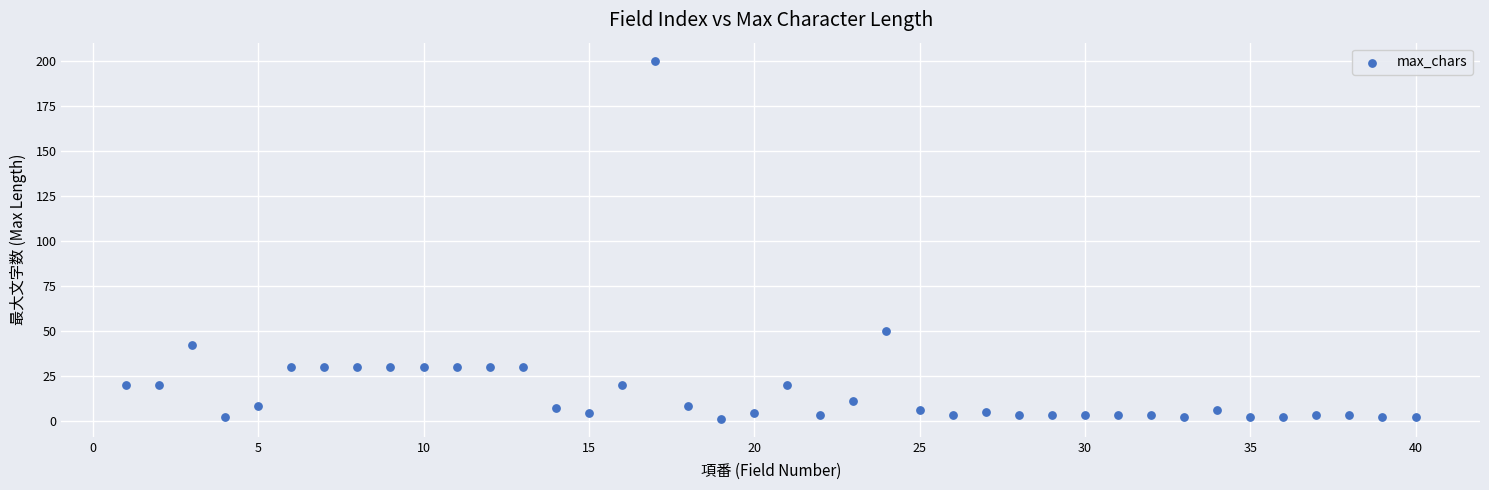

What Y value in the scatter plot is closest to 100?

50